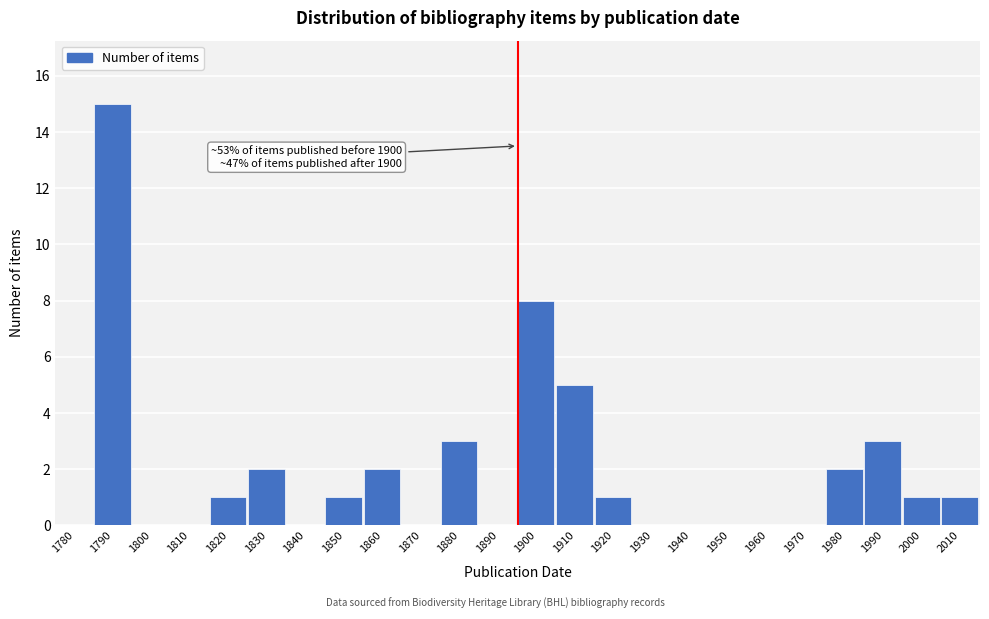

Reading right to left, list all the values displayed in this chart.

2010=1	2000=1	1990=3	1980=2	1970=0	1960=0	1950=0	1940=0	1930=0	1920=1	1910=5	1900=8	1890=0	1880=3	1870=0	1860=2	1850=1	1840=0	1830=2	1820=1	1810=0	1800=0	1790=15	1780=0